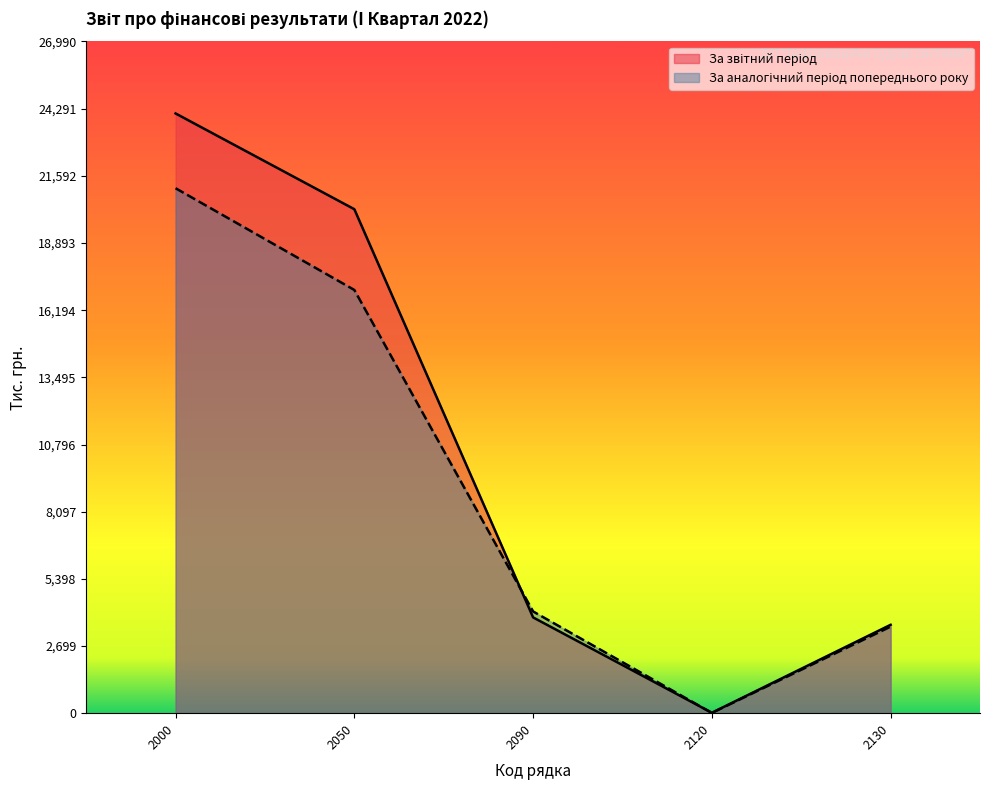

What is the difference between the highest and lowest values at 2050?

3245